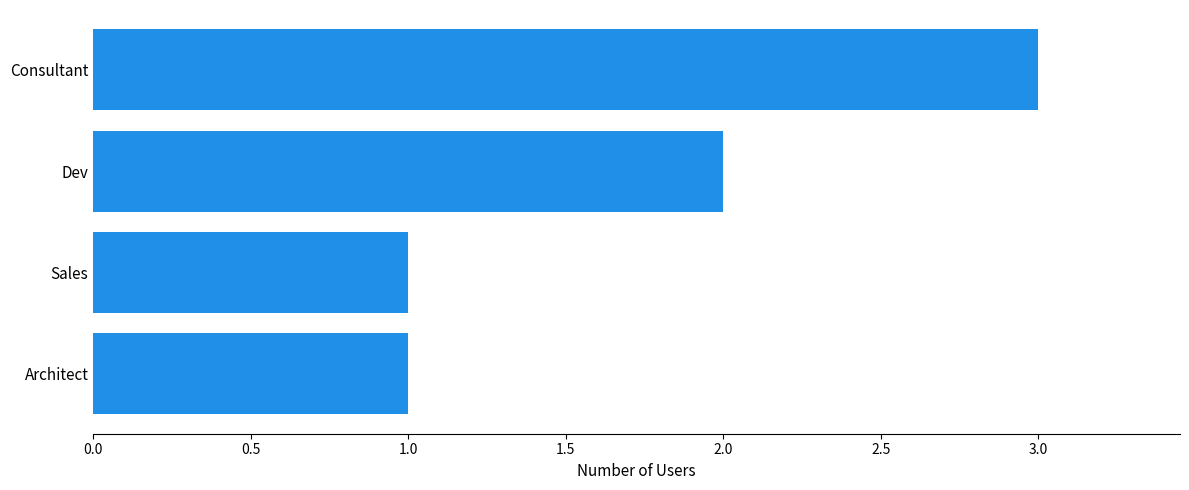

Are the bars grouped side by side (vs. stacked)?

No